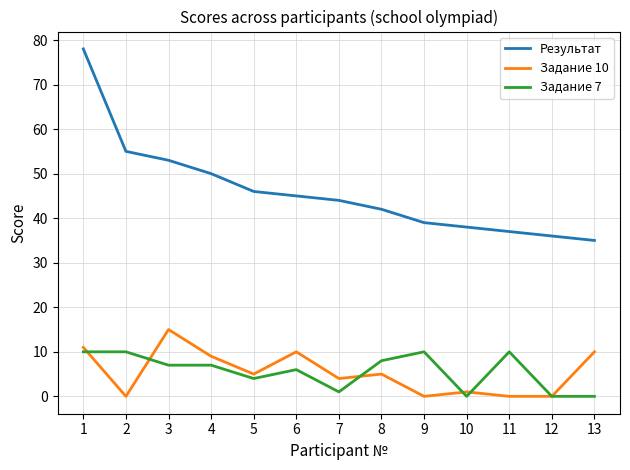

Which series has the widest spread of values?

Результат